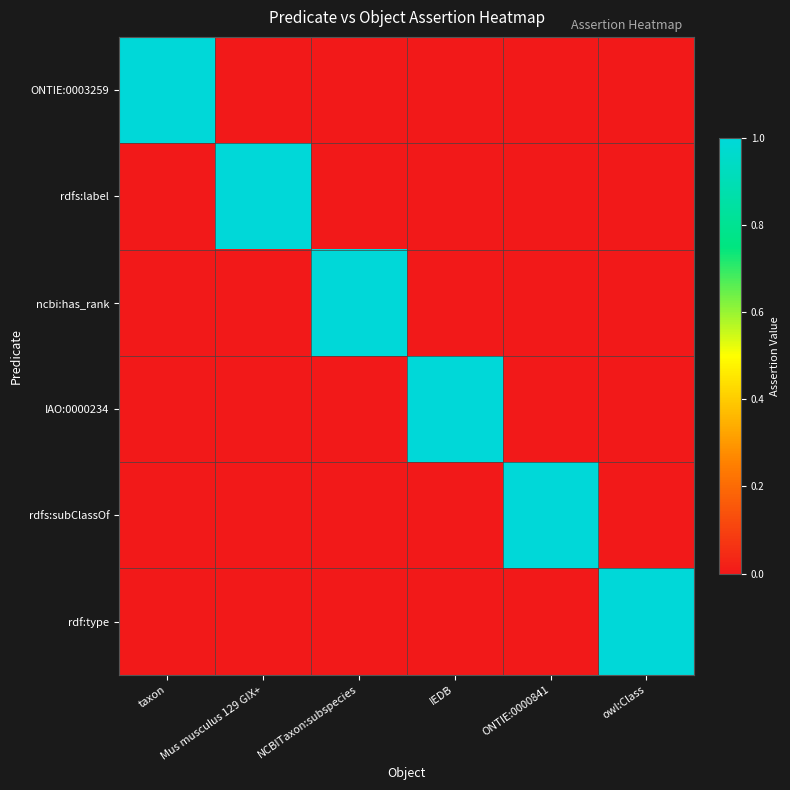

Which series has the largest total across all categories?

ONTIE:0003259